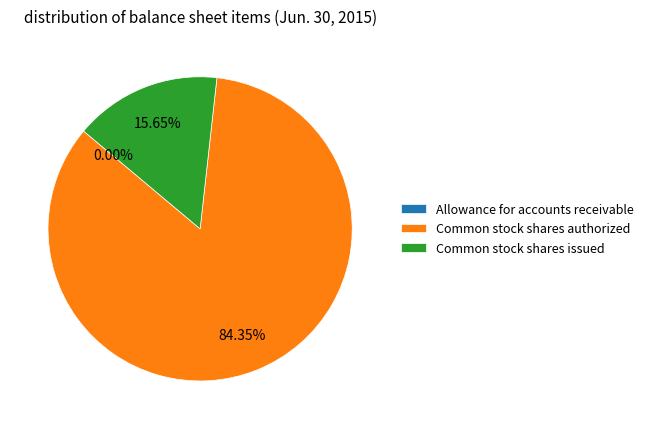

True or false: Common stock shares authorized accounts for 94% of the total.

False